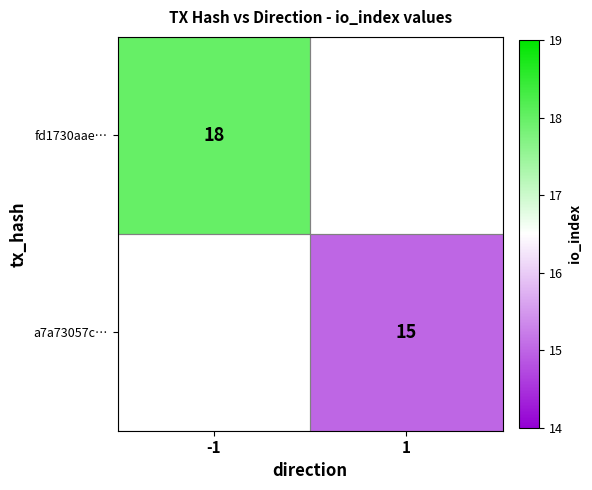

The a7a73057c… series shows 9 at 1. True or false?

False